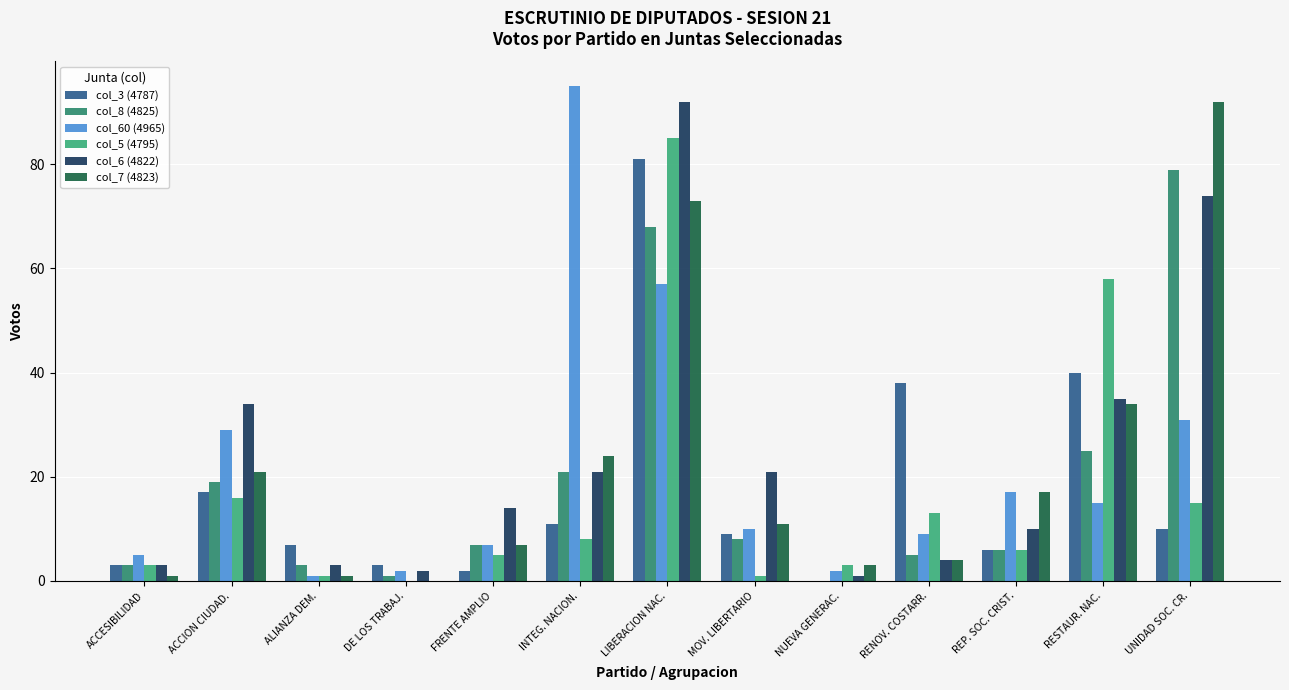

How many groups of bars are there?

13